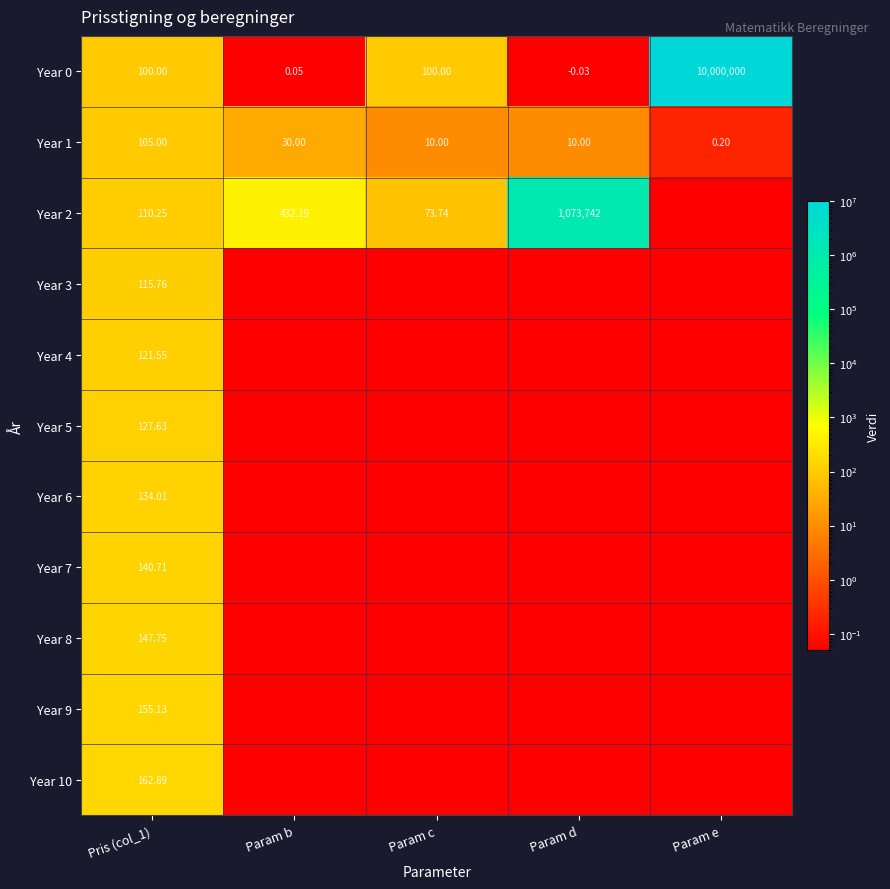

What is the total value across all series at Param b?

462.6